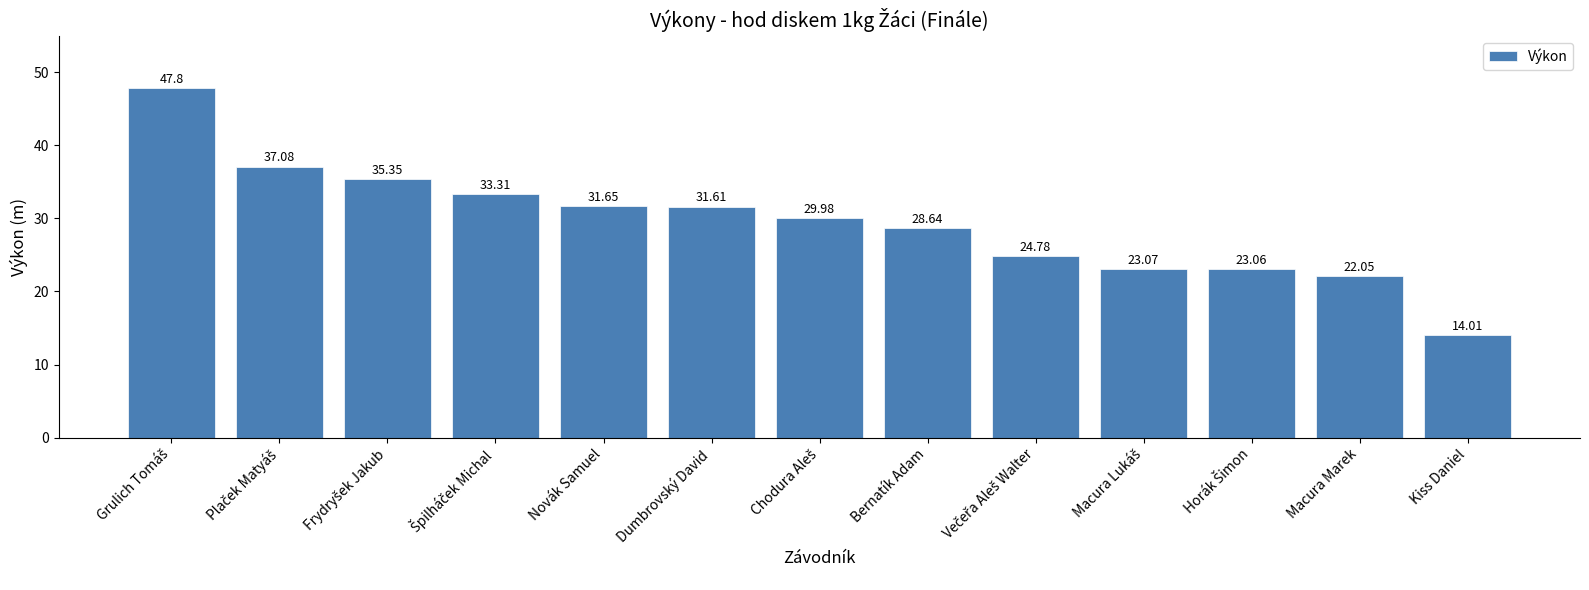

Which category has the lowest value across all series?

Kiss Daniel